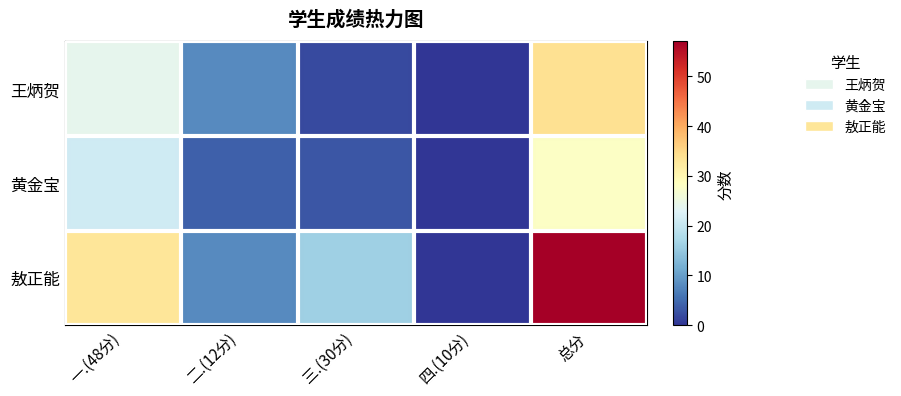

Which series has the largest range (max minus min)?

敖正能